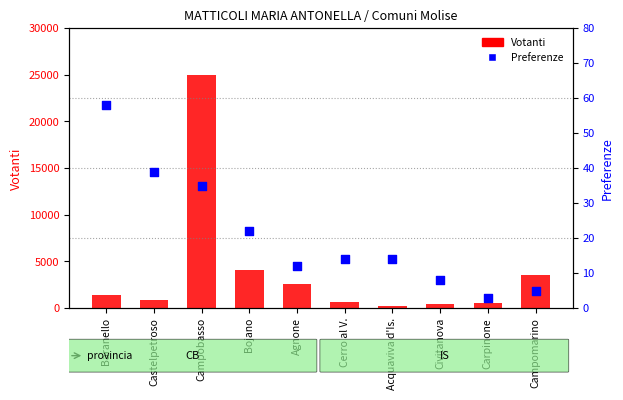

Which series has the largest total across all categories?

Votanti